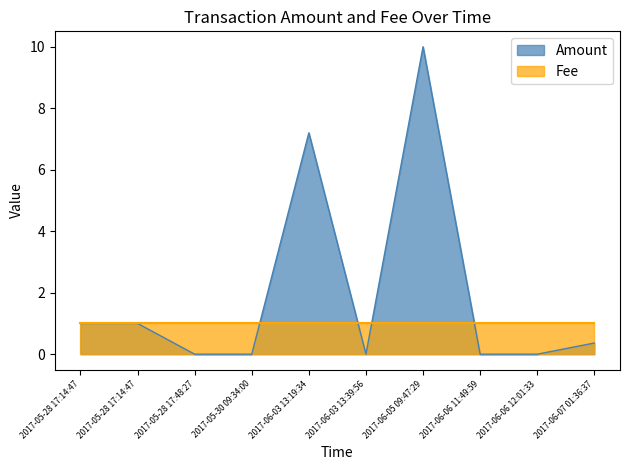

How many interior local valleys (lower than both neighbors) does the data have?

1